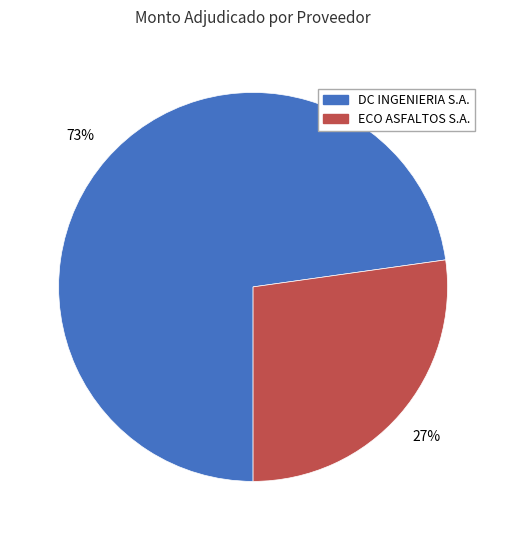

To the nearest percent, what is the average slice percentage?

50%